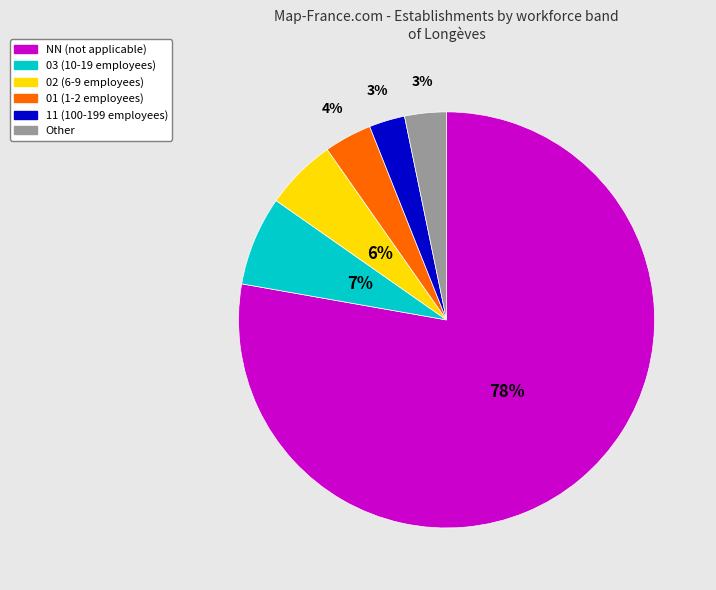

Which slice represents more than half of the pie?

NN